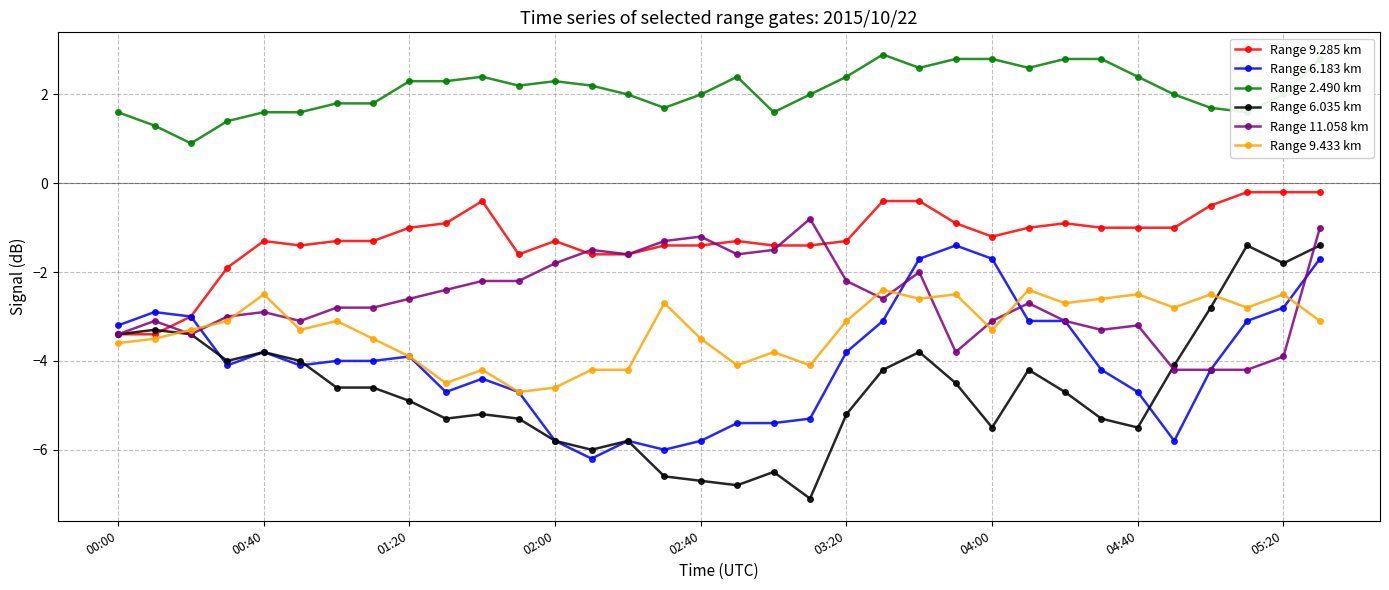

What is the minimum value for Range 9.285 km?

-3.4